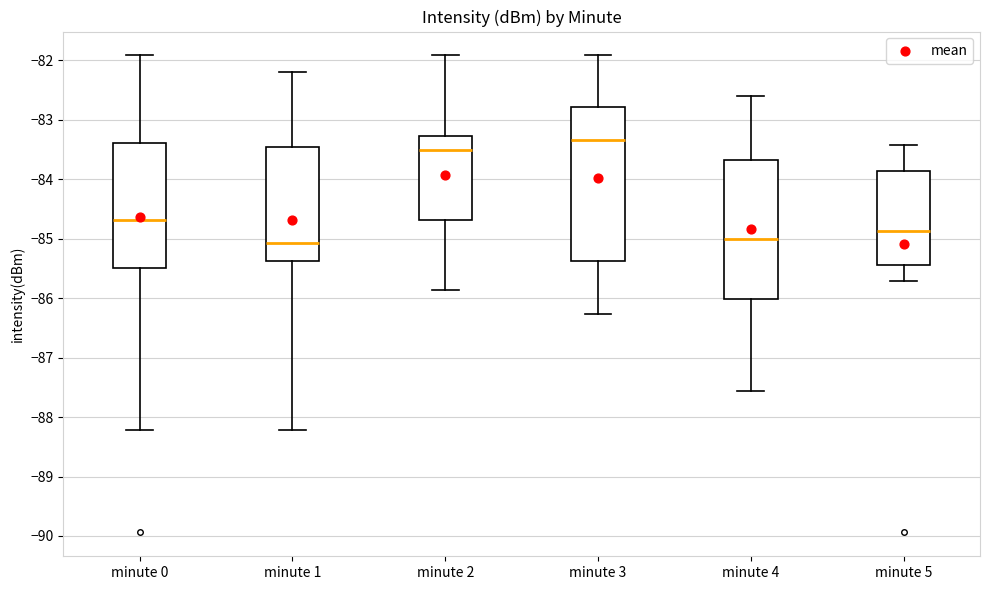

Reading left to right, read every box against the y-axis: the position of its median line, the range the box covers, and the ends of its whiskers. The values are not printed on the chart, so give them approximately, as read against the axis.

minute 0: median -84.7, box -85.5 to -83.4, whiskers -88.2 to -81.9
minute 1: median -85.1, box -85.4 to -83.5, whiskers -88.2 to -82.2
minute 2: median -83.5, box -84.7 to -83.3, whiskers -85.9 to -81.9
minute 3: median -83.3, box -85.4 to -82.8, whiskers -86.3 to -81.9
minute 4: median -85.0, box -86.0 to -83.7, whiskers -87.6 to -82.6
minute 5: median -84.9, box -85.4 to -83.9, whiskers -85.7 to -83.4